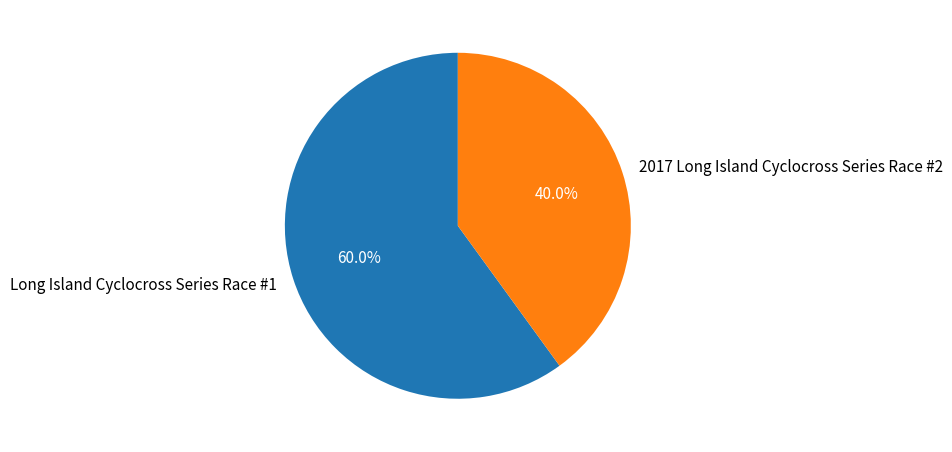

What is the largest slice in the pie chart?

Long Island Cyclocross Series Race #1